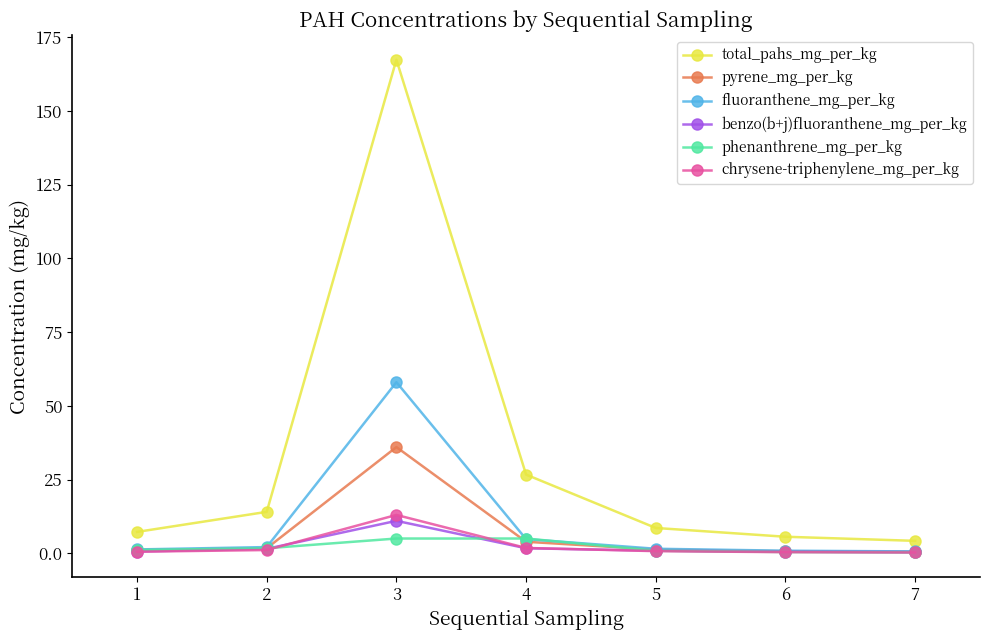

How many lines are shown in the chart?

6